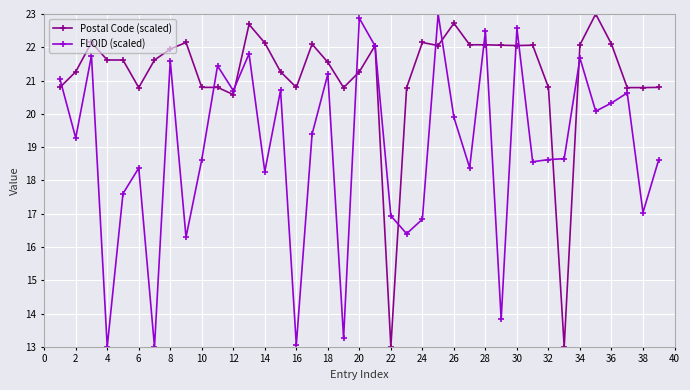

Which series has the largest total across all categories?

Postal Code (scaled)